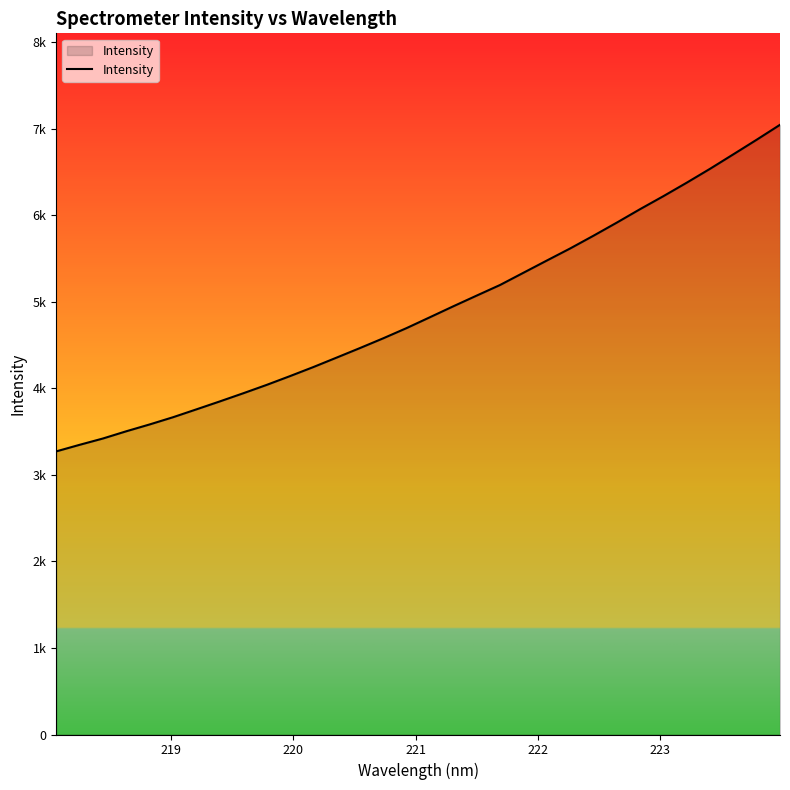

Does the chart display data point markers on the line(s)?

No